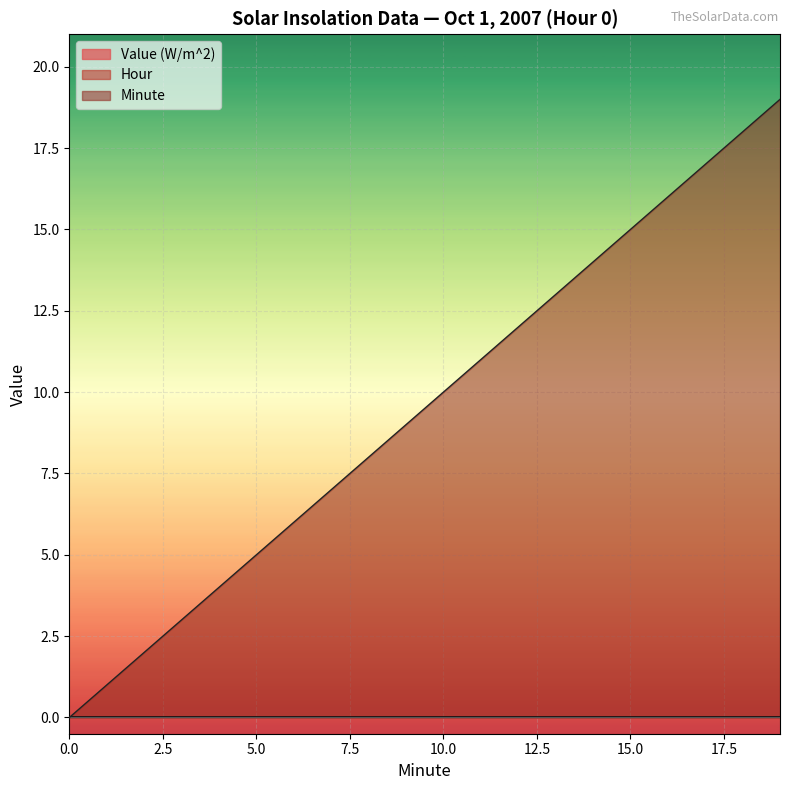

Reading left to right, transcribe all the data shown in this chart.

Value (W/m^2): 0	0	0	0	0	0	0	0	0	0	0	0	0	0	0	0	0	0	0	0
Hour: 0	0	0	0	0	0	0	0	0	0	0	0	0	0	0	0	0	0	0	0
Minute: 0	1	2	3	4	5	6	7	8	9	10	11	12	13	14	15	16	17	18	19